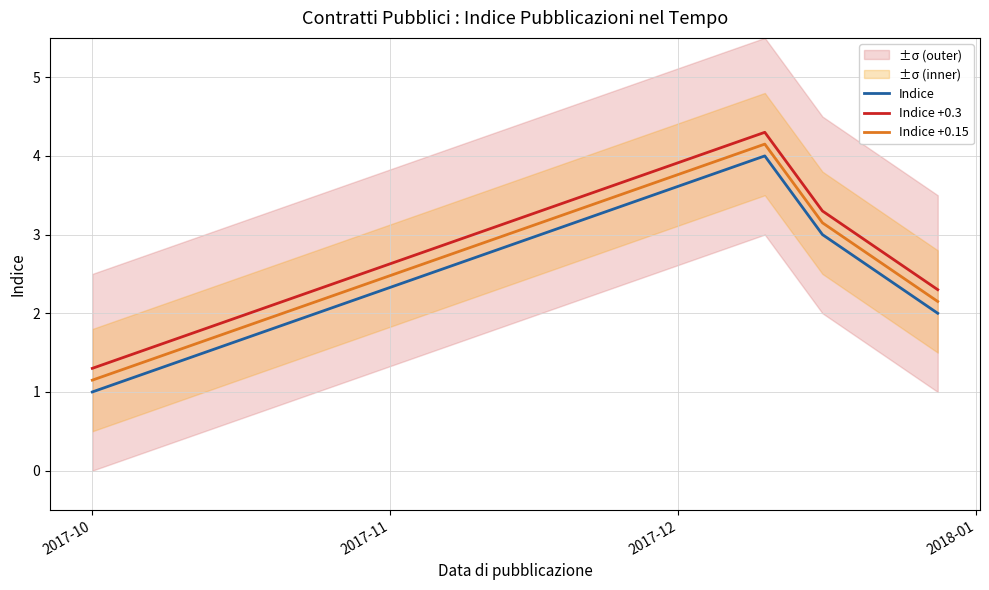

What is the maximum value for Indice +0.15?

4.2